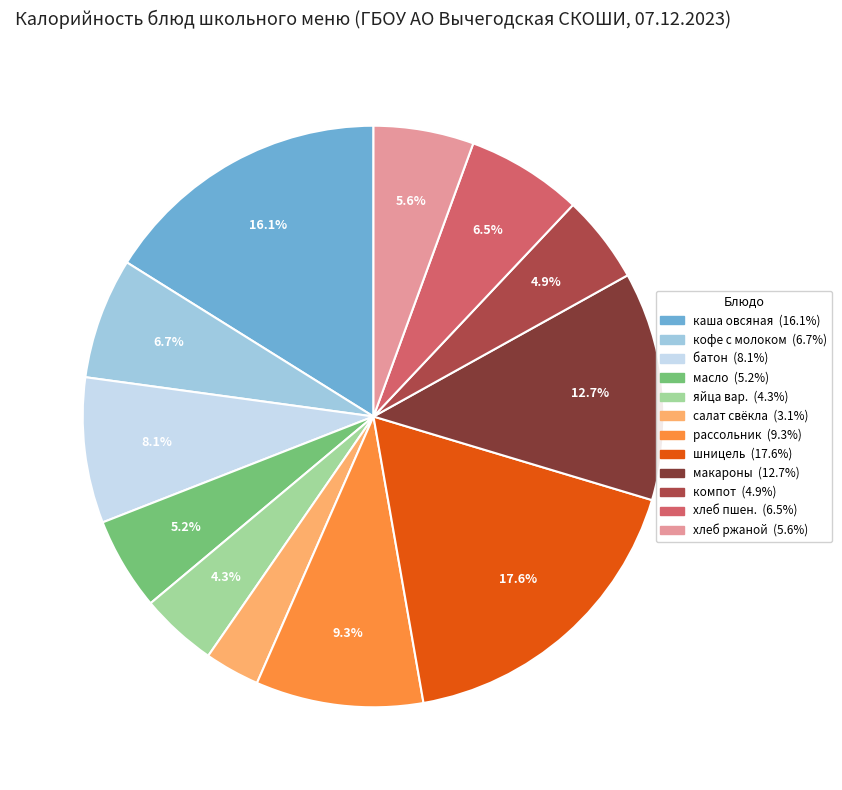

Is there any slice that represents more than half of the pie?

No